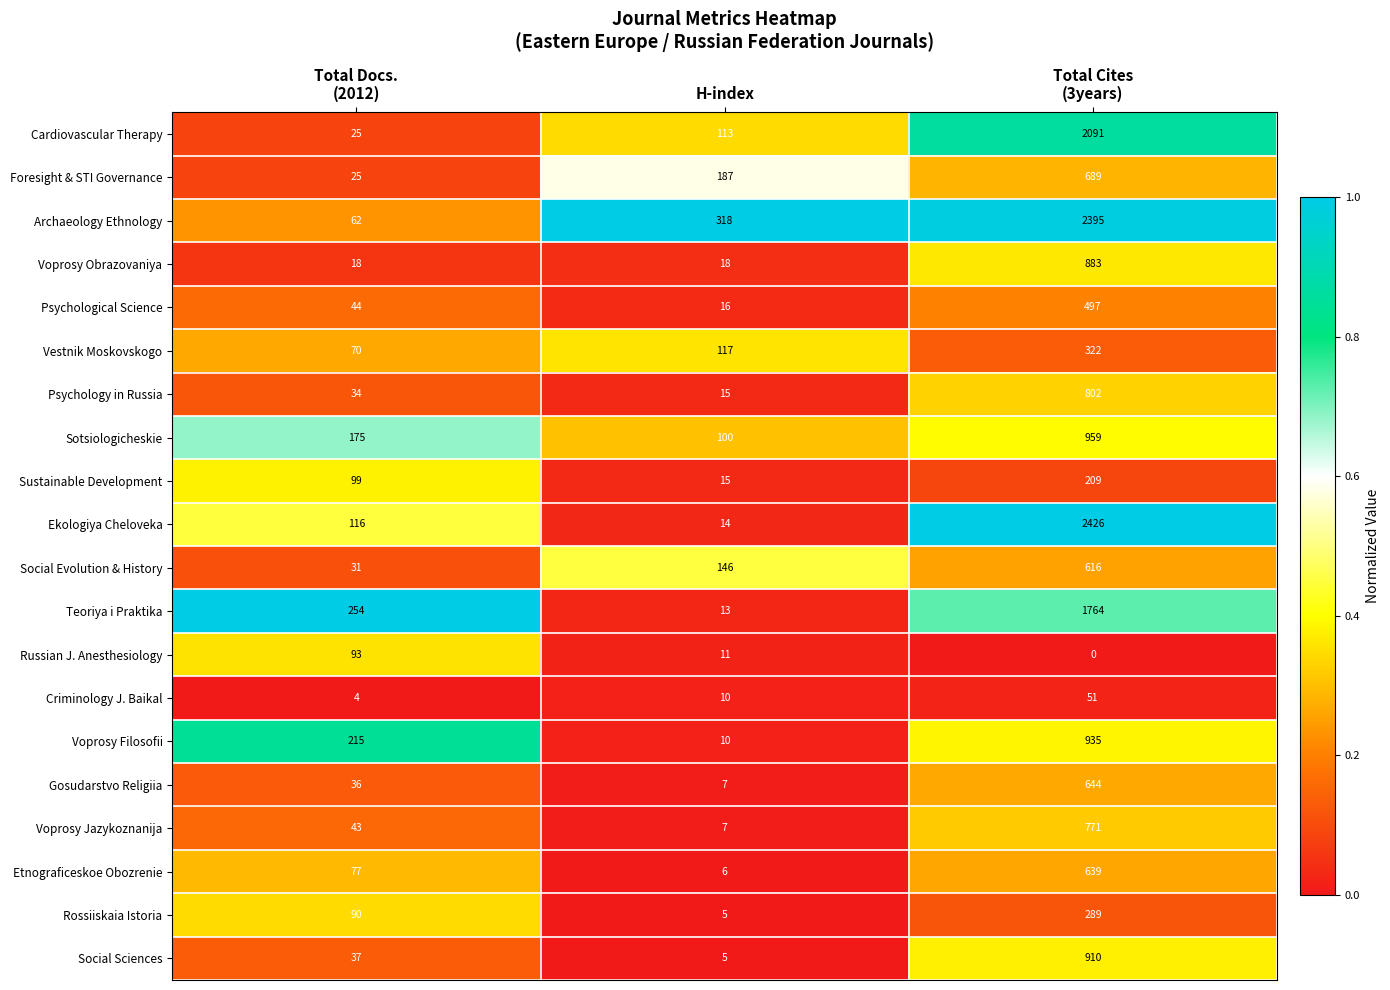

What is the maximum value shown in the chart?

2426